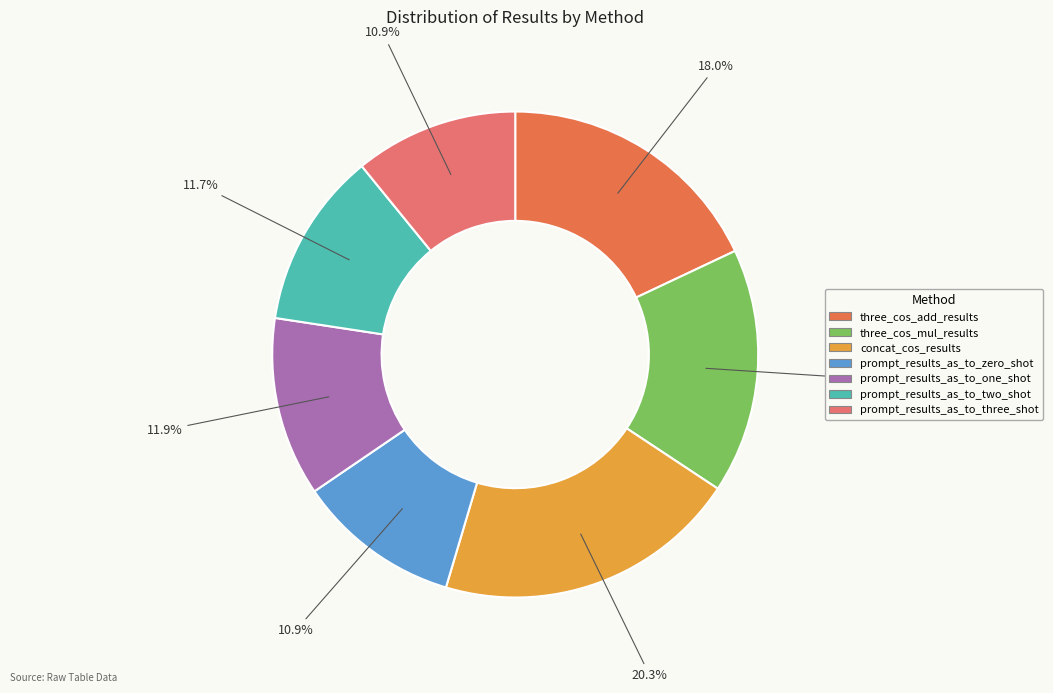

Rank the categories by value from highest to lowest.

concat_cos_results, three_cos_add_results, three_cos_mul_results, prompt_results_as_to_one_shot, prompt_results_as_to_two_shot, prompt_results_as_to_zero_shot, prompt_results_as_to_three_shot